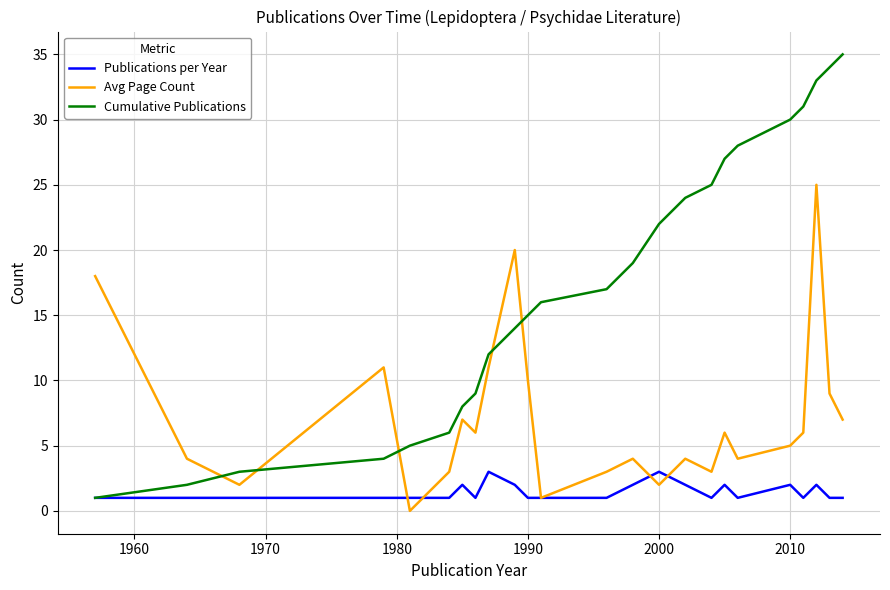

What are all the series names shown in the legend?

Publications per Year, Avg Page Count, Cumulative Publications